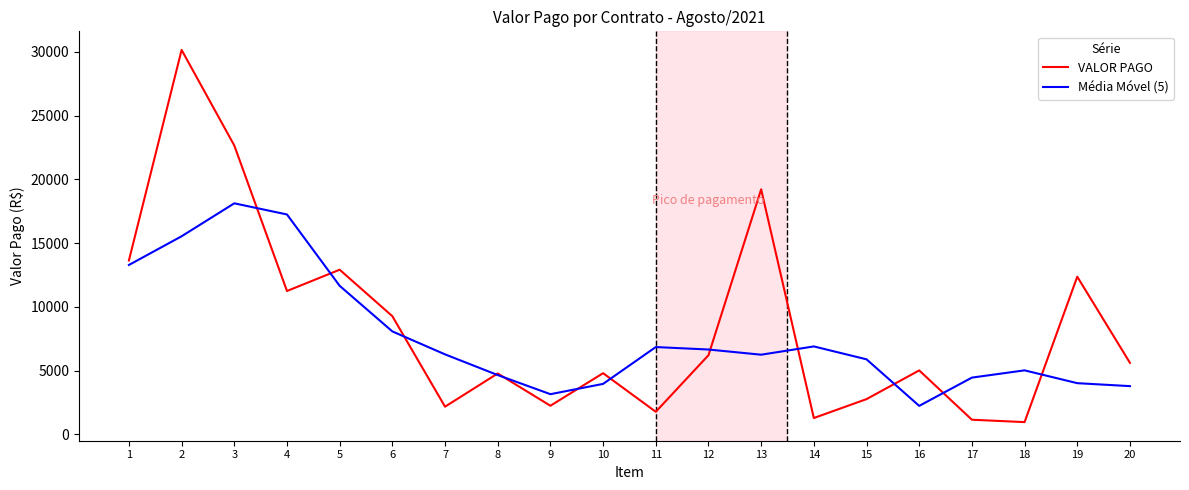

Where do VALOR PAGO and Média Móvel (5) first cross each other?

3 and 4